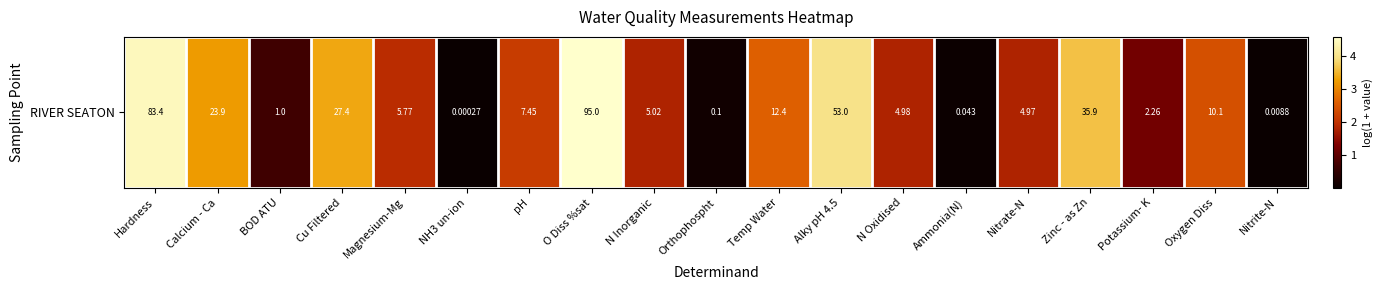

Read the value at Zinc - as Zn.

3.6